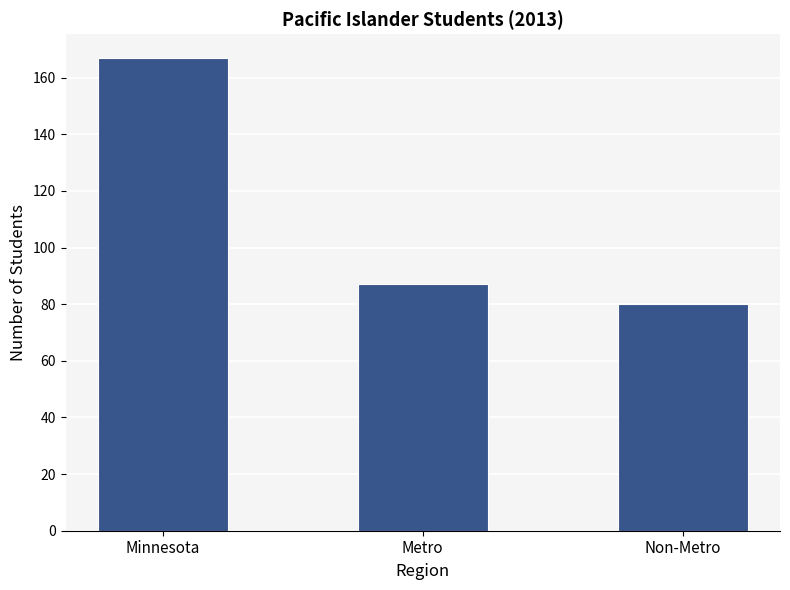

Reading left to right, transcribe all the data shown in this chart.

167	87	80